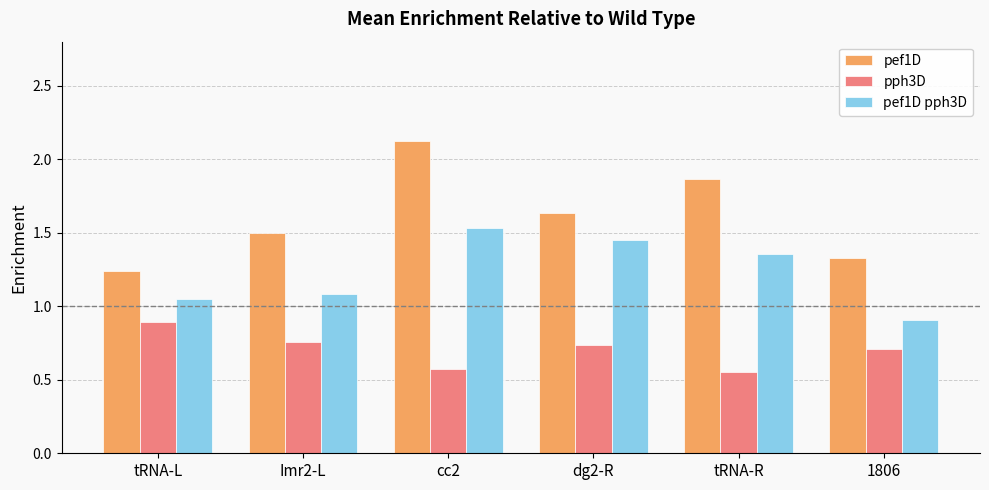

What is the difference between the maximum and minimum values in the pph3D series?

0.3